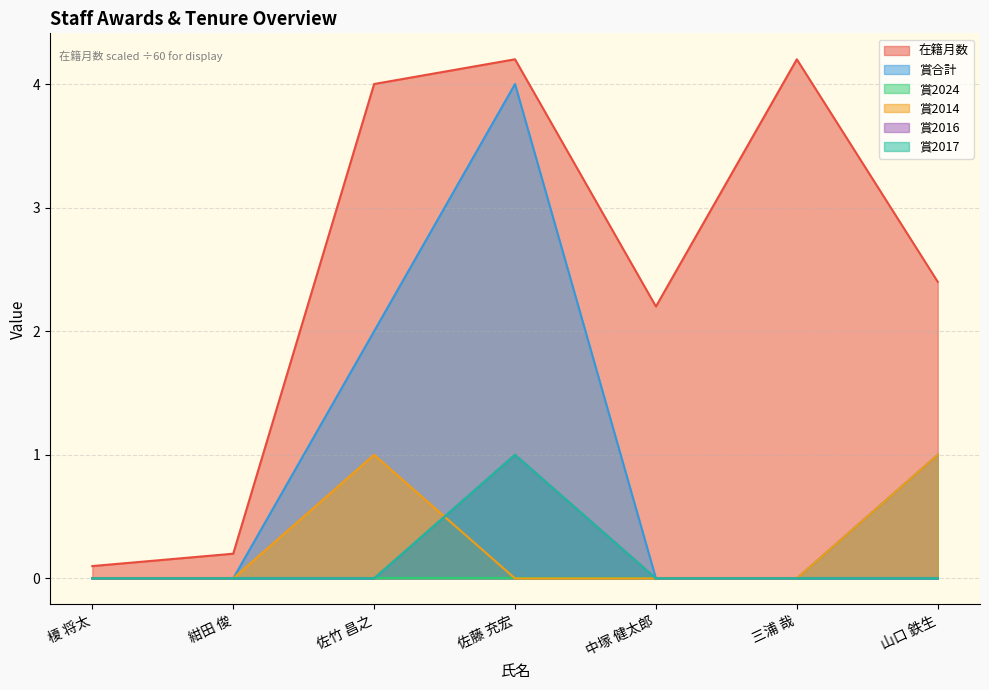

Between 佐竹 昌之 and 山口 鉄生, which is larger?

佐竹 昌之